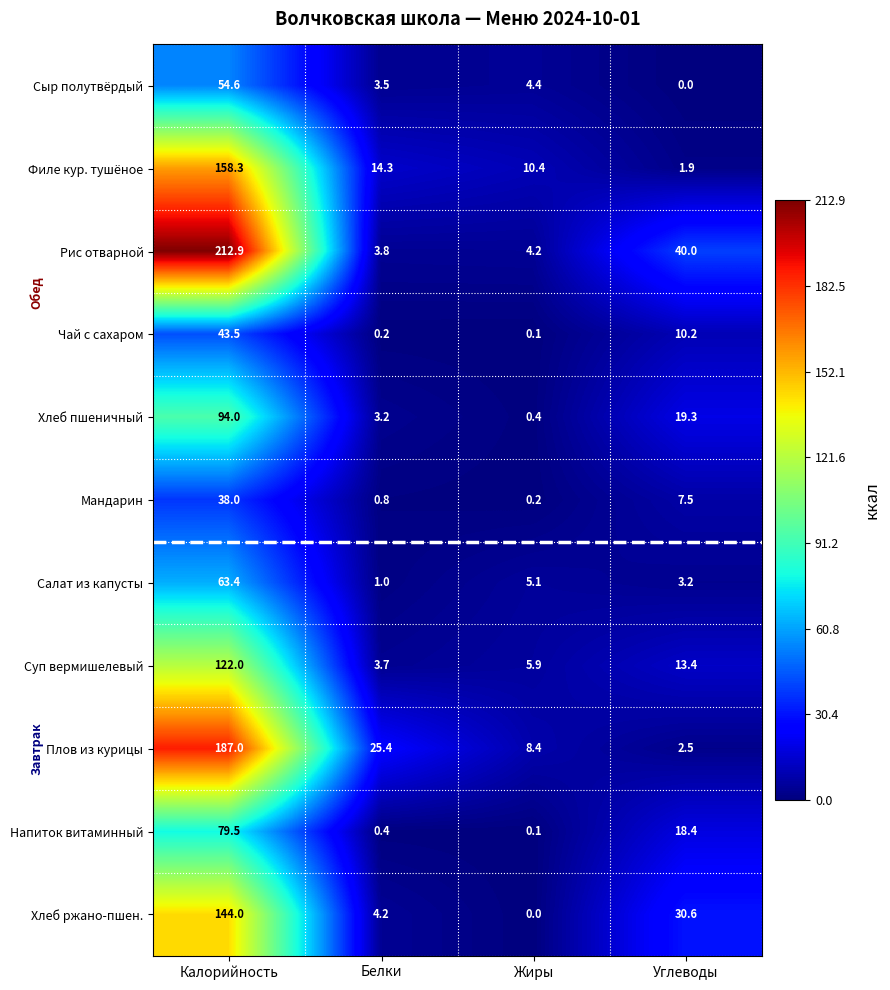

At which category is the sum across all series the highest?

Калорийность